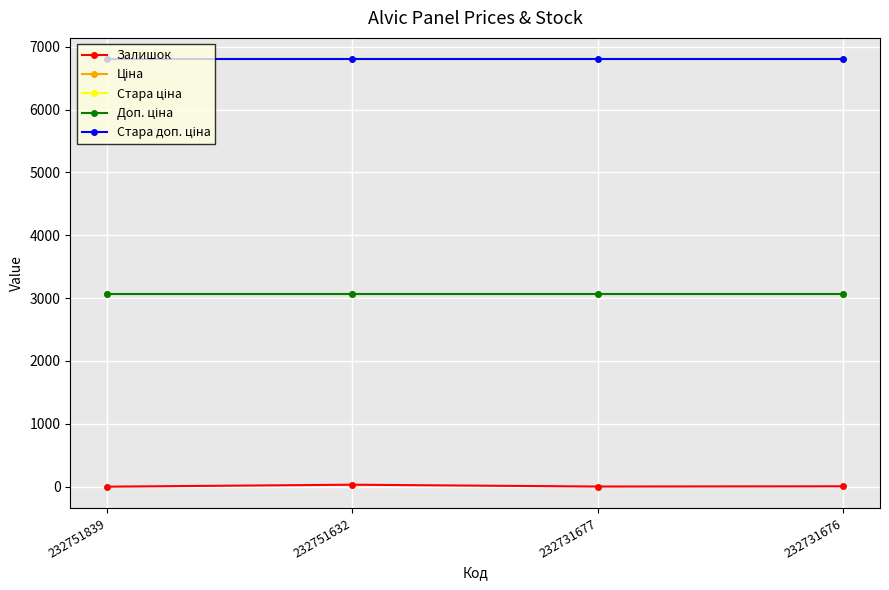

Which series has the widest spread of values?

Залишок